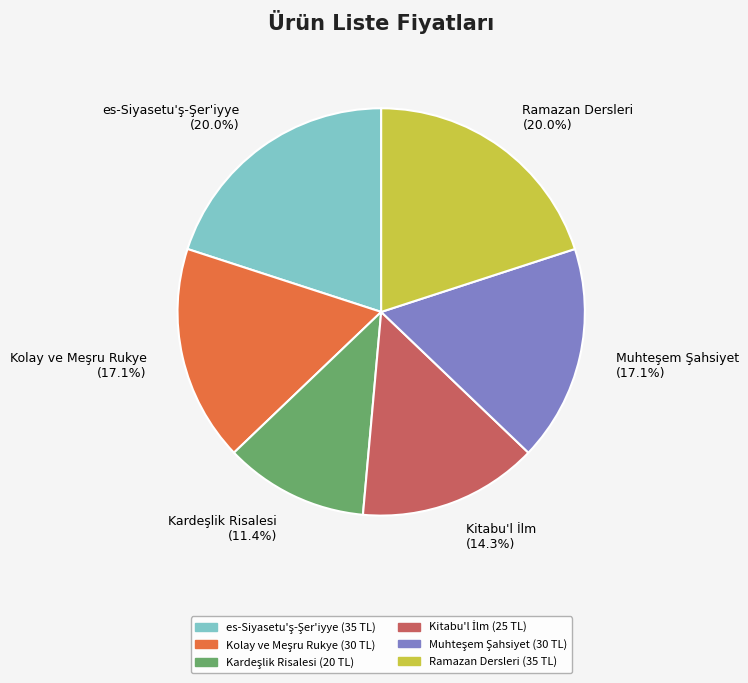

To the nearest percent, what is the difference between the largest and smallest slice percentages?

9%